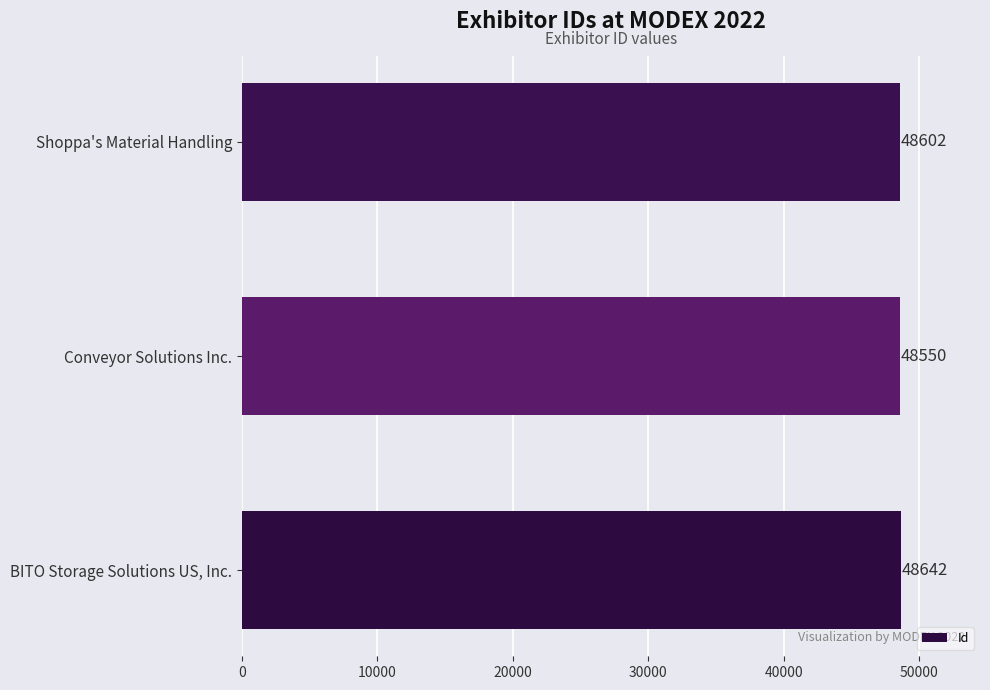

Rank the categories by value from highest to lowest.

BITO Storage Solutions US, Inc., Shoppa's Material Handling, Conveyor Solutions Inc.